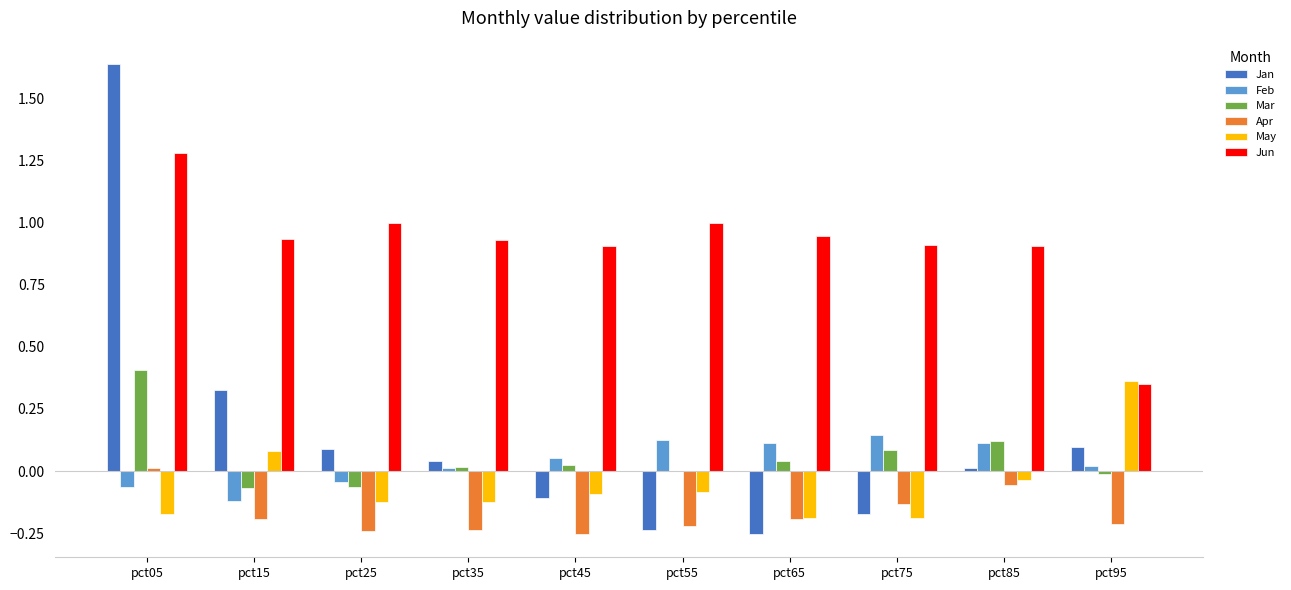

Which series changed the most between pct65 and pct75?

Jan